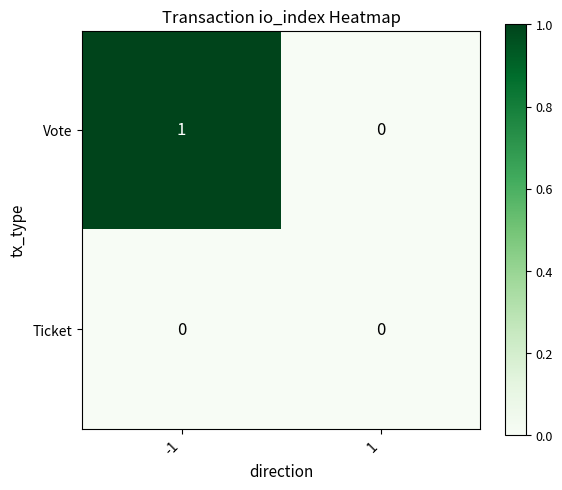

List the series in order of their peak value, lowest first.

Ticket, Vote